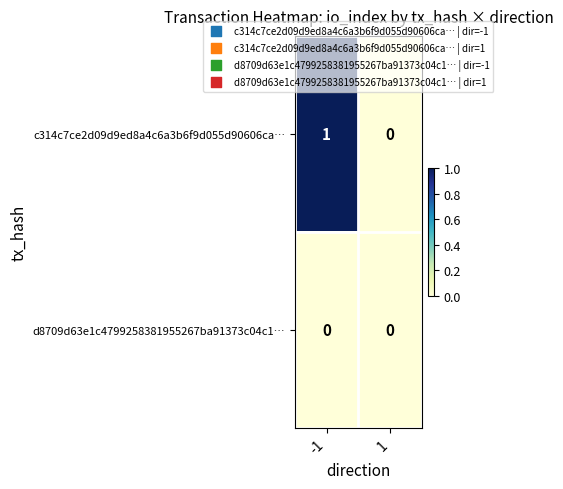

How many categories are shown in the chart?

2